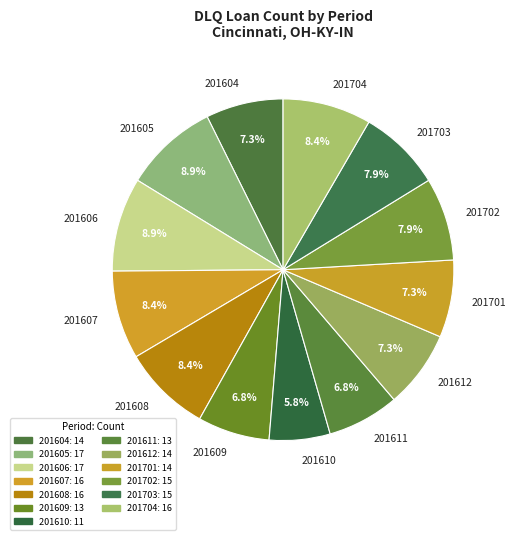

Which has a higher value, 201607 or 201701?

201607